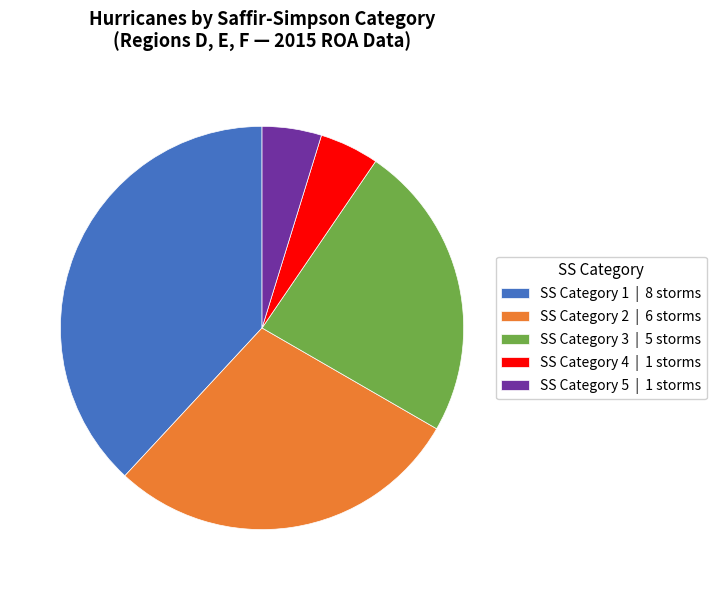

Between SS Category 4 | 1 storms and SS Category 1 | 8 storms, which is larger?

SS Category 1 | 8 storms